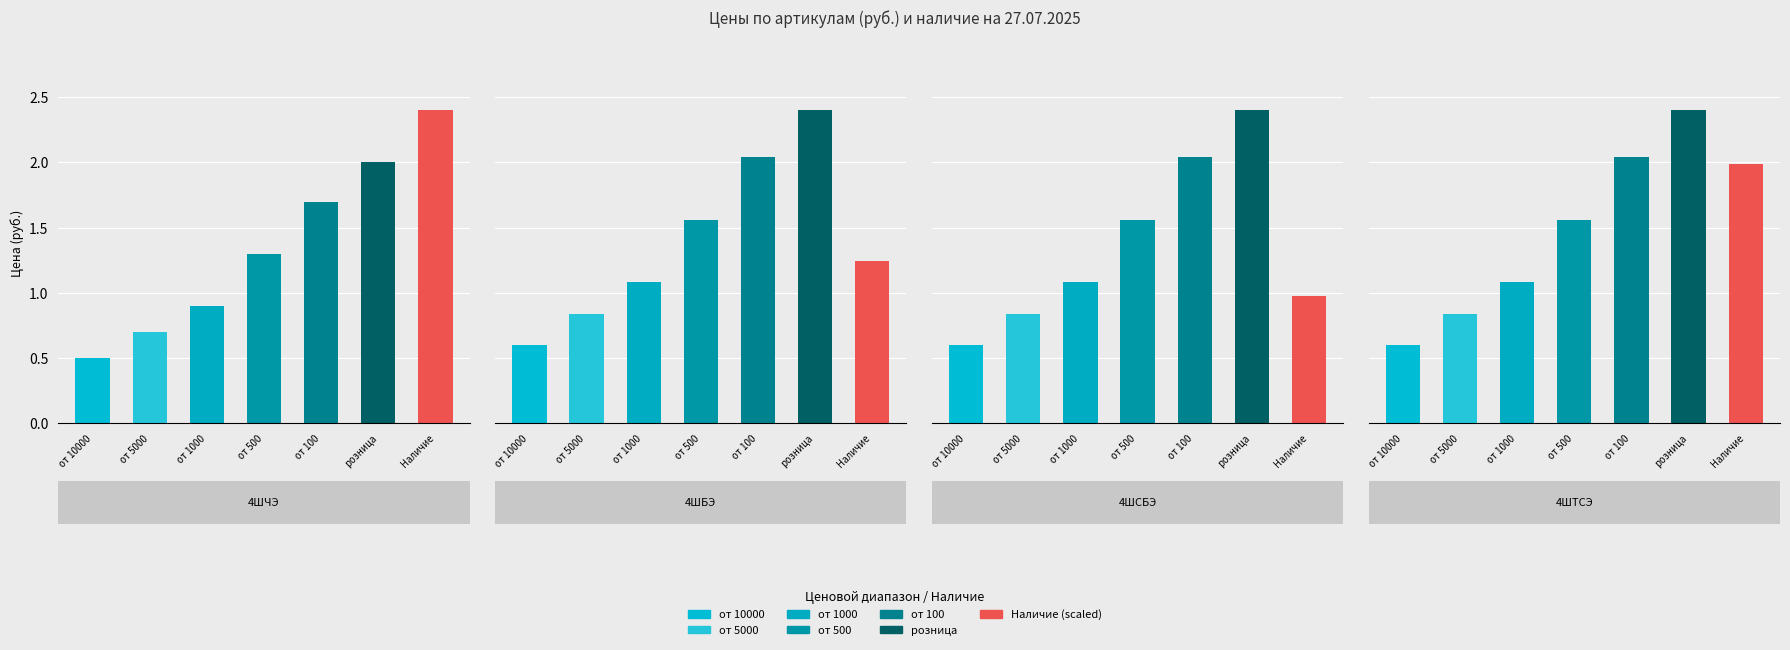

What is the spread (max minus min) of values at 4ШБЭ?

1.8